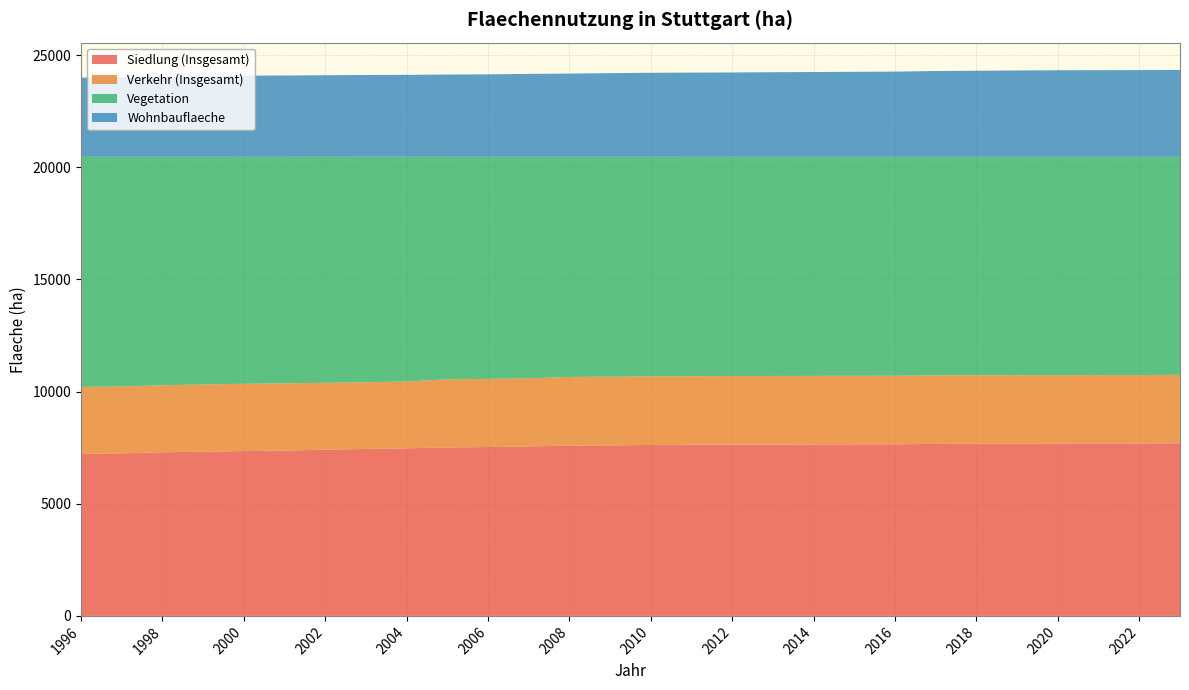

Reading right to left, extract all data points from this chart.

Siedlung (Insgesamt): 2023=7694.4	2022=7686.5	2021=7688.8	2020=7686.3	2019=7677.0	2018=7674.3	2017=7665.5	2016=7649.2	2015=7645.1	2014=7642.5	2013=7638.5	2012=7631.4	2011=7627.4	2010=7621.3	2009=7598.8	2008=7589.5	2007=7552.1	2006=7527.8	2005=7506.5	2004=7469.6	2003=7440.6	2002=7409.3	2001=7367.3	2000=7347.5	1999=7317.0	1998=7293.8	1997=7243.9	1996=7225.6
Verkehr (Insgesamt): 2023=3050.2	2022=3048.6	2021=3045.0	2020=3045.9	2019=3052.3	2018=3052.6	2017=3055.3	2016=3056.2	2015=3056.6	2014=3056.3	2013=3057.9	2012=3056.3	2011=3056.6	2010=3054.1	2009=3063.6	2008=3060.9	2007=3040.8	2006=3037.1	2005=3039.8	2004=2977.5	2003=2973.7	2002=2981.6	2001=2998.5	2000=2999.4	1999=2998.4	1998=2987.3	1997=2986.7	1996=2977.5
Vegetation: 2023=9719.0	2022=9726.6	2021=9728.6	2020=9730.6	2019=9733.9	2018=9736.4	2017=9742.3	2016=9757.6	2015=9761.3	2014=9764.1	2013=9766.9	2012=9775.5	2011=9779.3	2010=9789.3	2009=9802.4	2008=9814.2	2007=9871.9	2006=9899.7	2005=9918.6	2004=10020.0	2003=10053.4	2002=10074.8	2001=10097.7	2000=10116.8	1999=10148.9	1998=10182.7	1997=10233.5	1996=10261.3
Wohnbauflaeche: 2023=3871.9	2022=3865.9	2021=3862.7	2020=3858.8	2019=3847.8	2018=3836.2	2017=3825.2	2016=3797.8	2015=3788.7	2014=3779.9	2013=3770.6	2012=3759.1	2011=3752.9	2010=3743.8	2009=3727.3	2008=3707.5	2007=3694.3	2006=3673.7	2005=3664.7	2004=3649.1	2003=3643.6	2002=3633.3	2001=3623.7	2000=3616.9	1999=3578.3	1998=3562.9	1997=3550.2	1996=3527.6